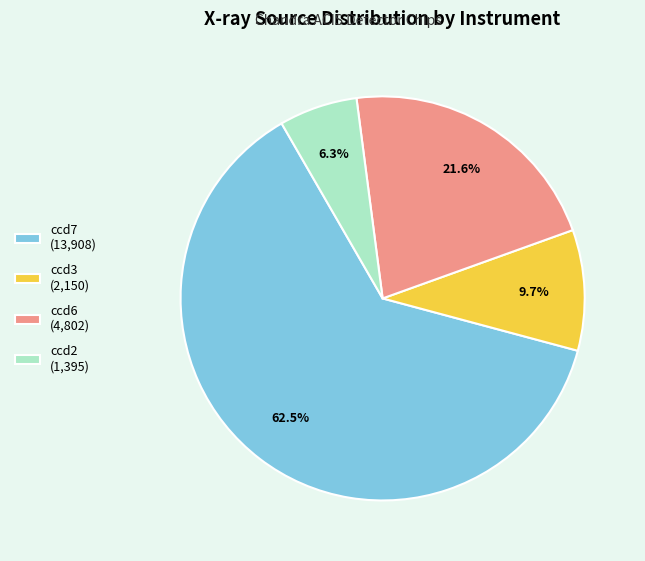

Count the number of slices in the pie.

4